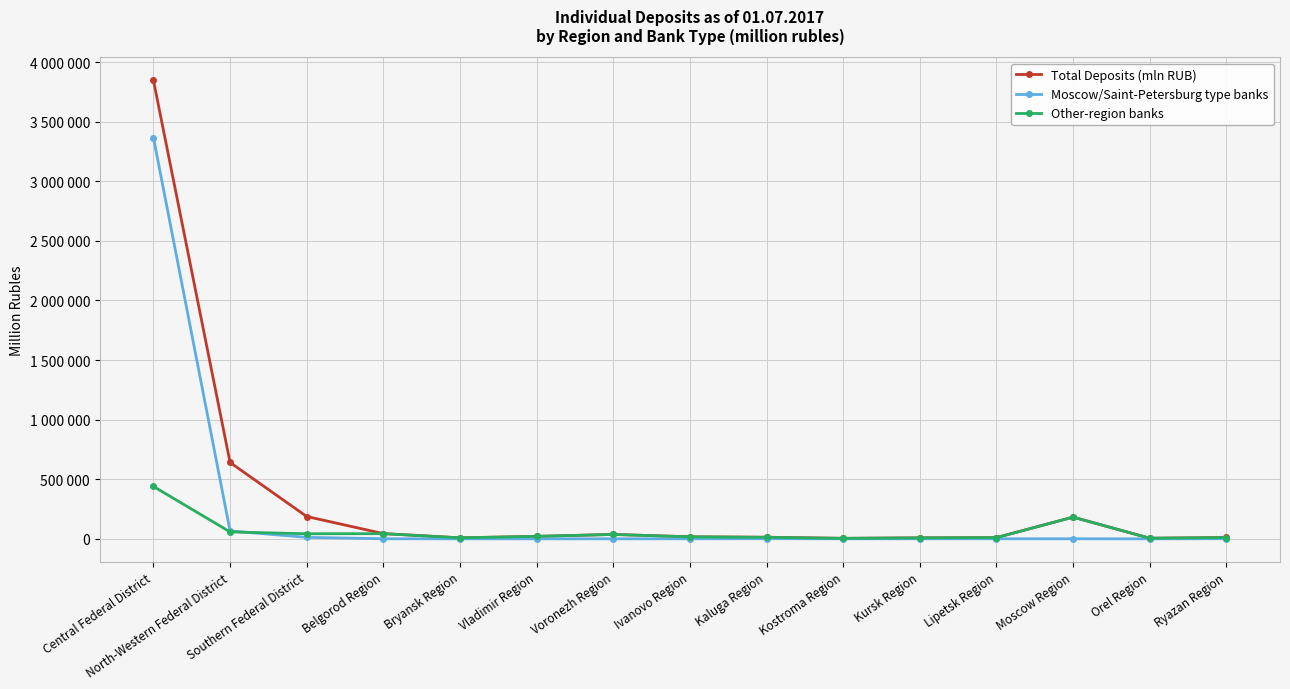

Is this an area chart (filled region under the line)?

No